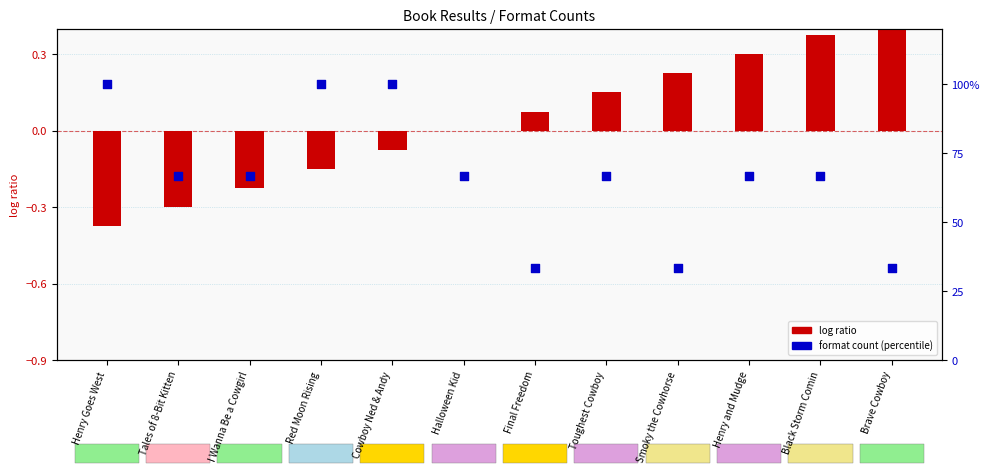

Which series contains the lowest Y value?

Result (log ratio)